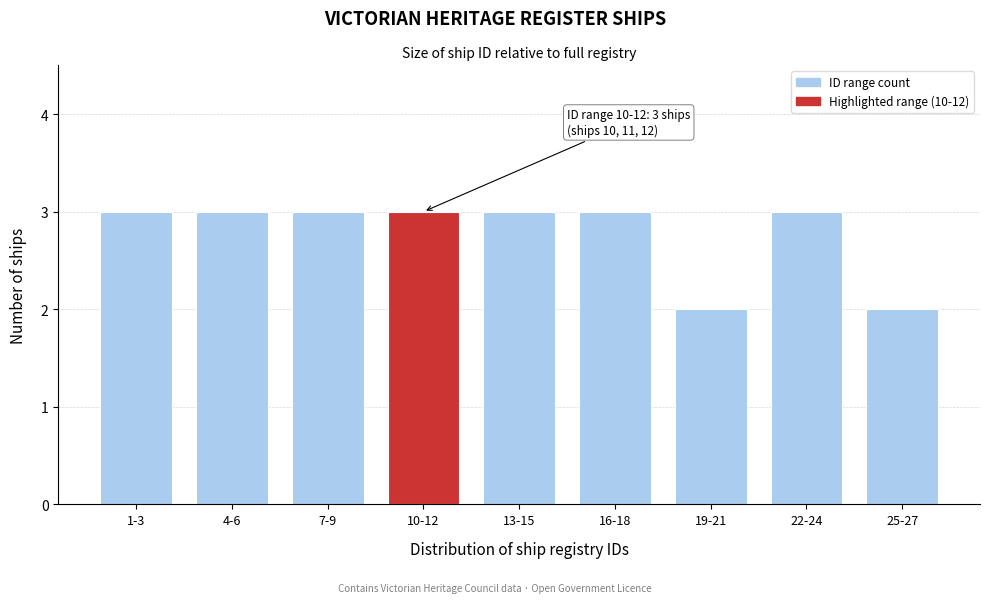

Reading left to right, transcribe all the data shown in this chart.

3	3	3	3	3	3	2	3	2